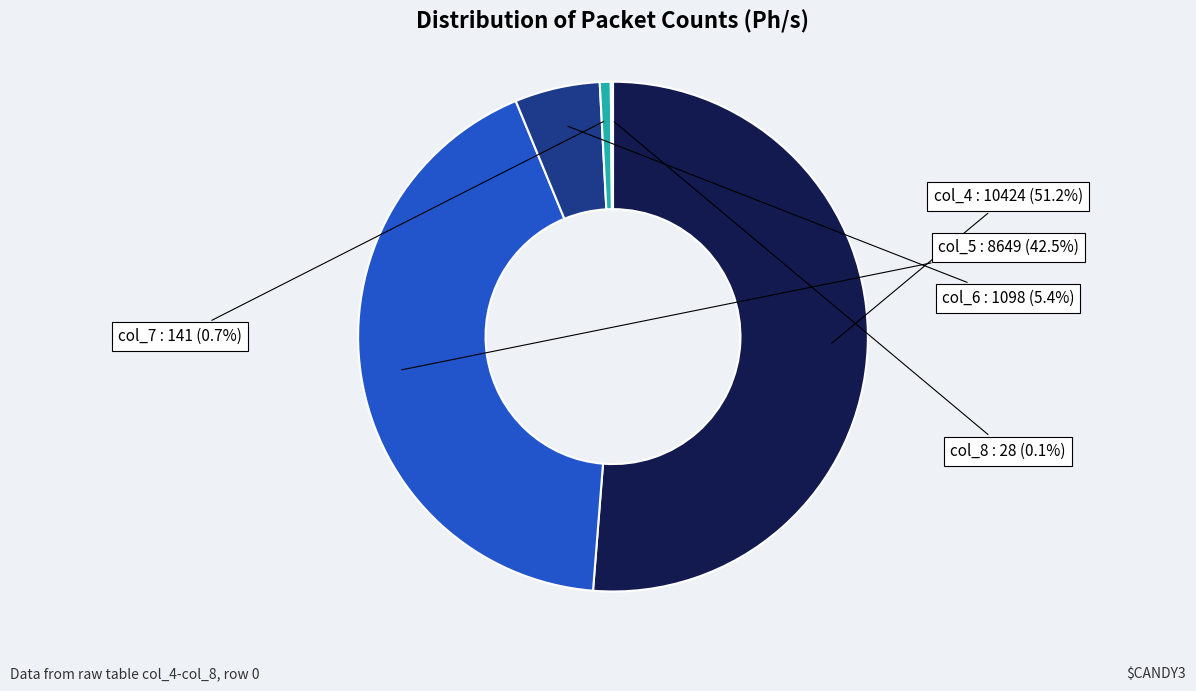

Is there a majority slice in this chart?

Yes